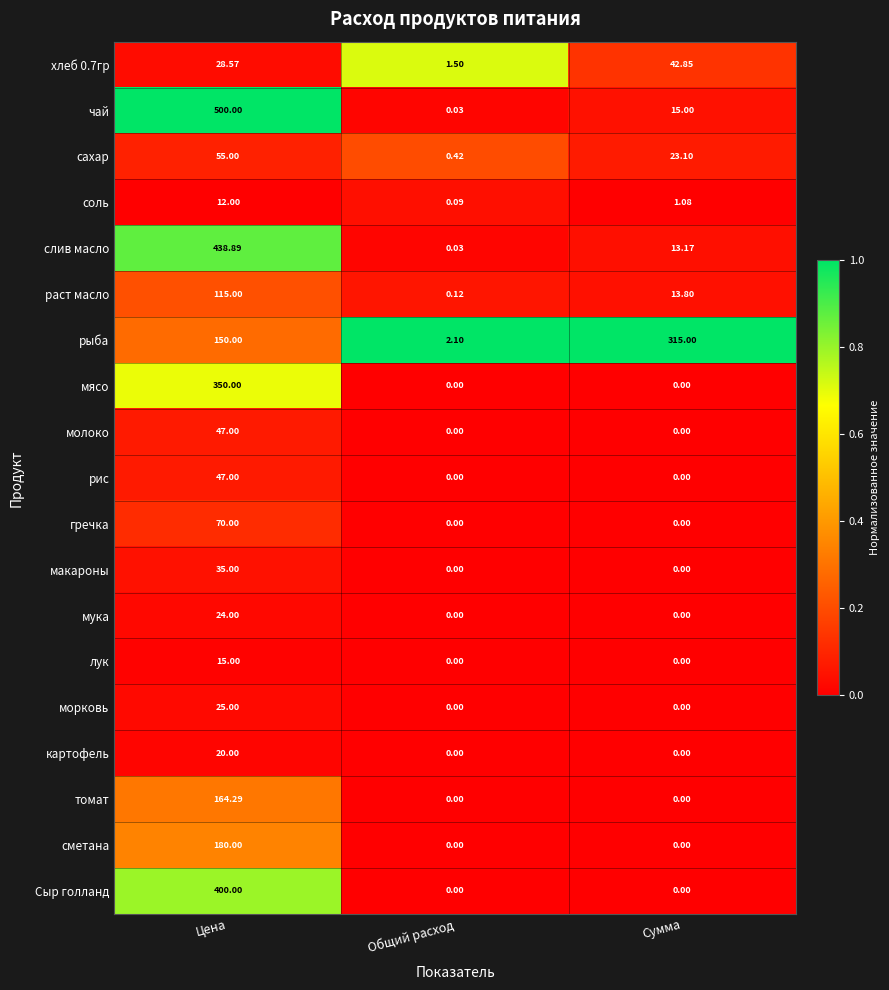

Is the value of мясо at Цена greater than the value of картофель at Общий расход?

Yes